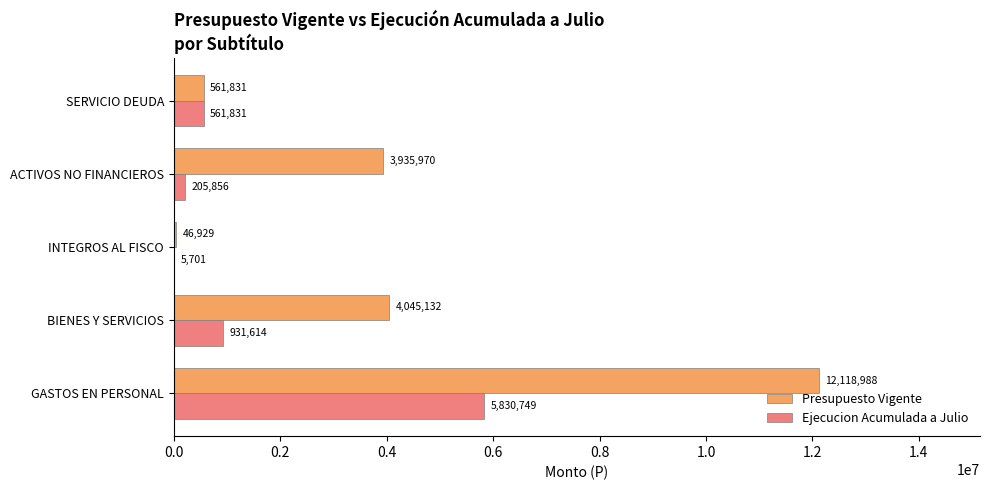

What is the sum of all Presupuesto Vigente values?

20708850